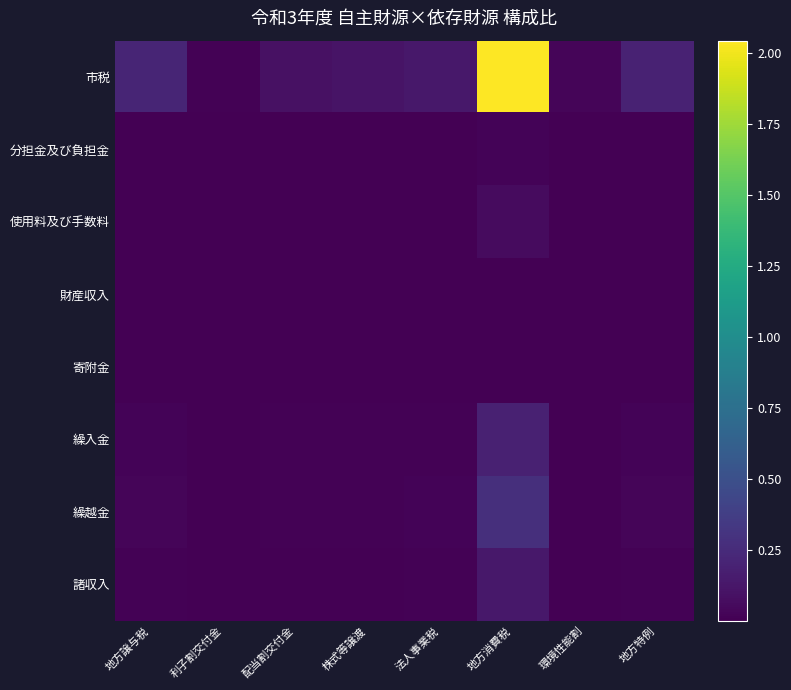

Which series changed the most between 利子割交付金 and 法人事業税?

市税